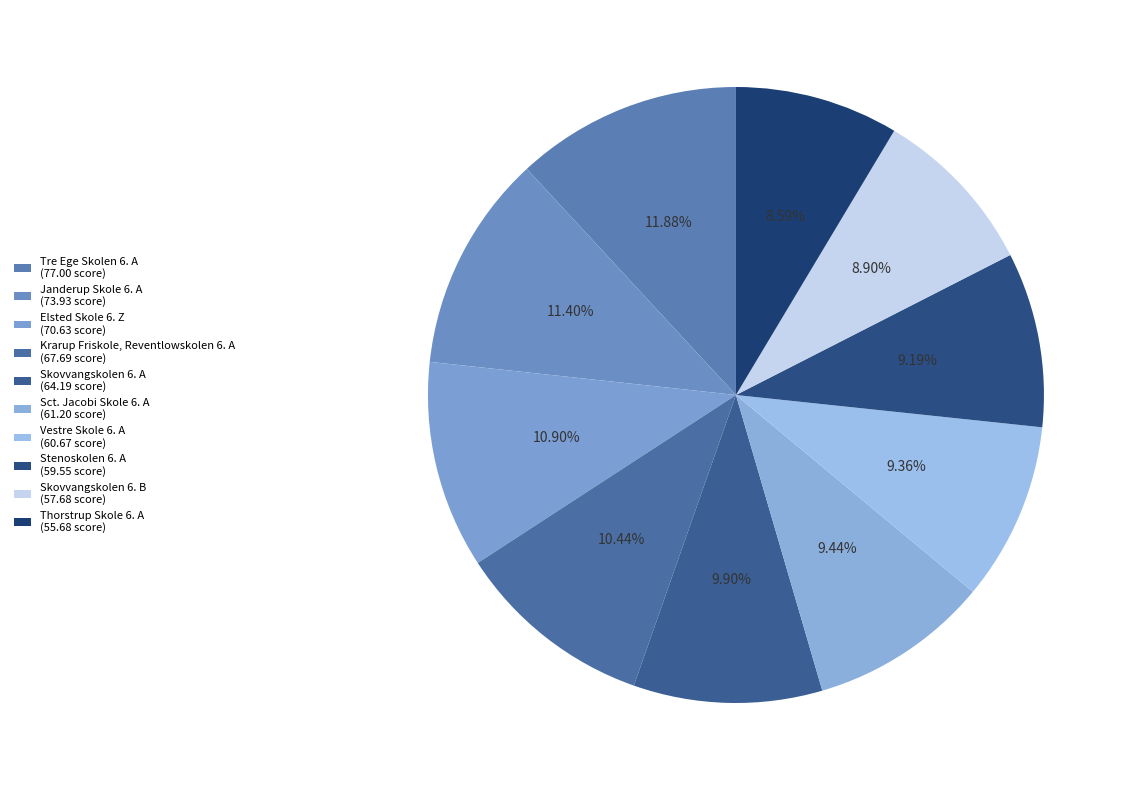

True or false: Vestre Skole 6. A accounts for 9% of the total.

True